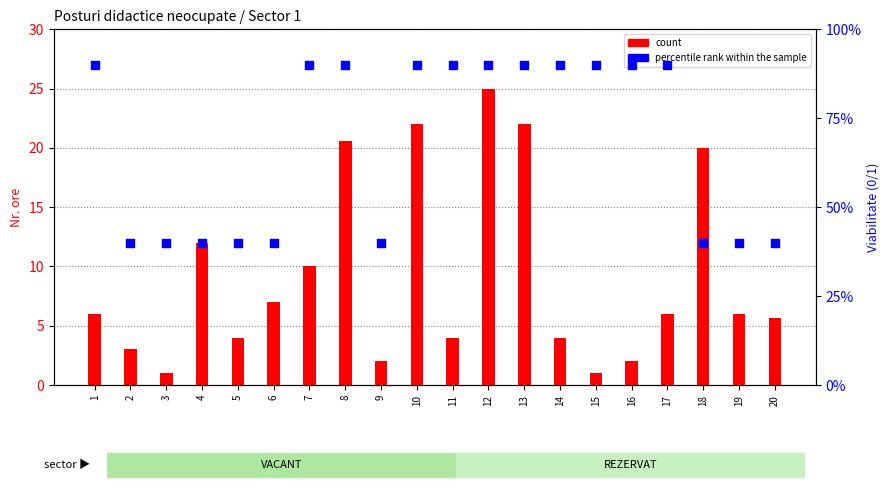

At which category is the sum across all series the highest?

12